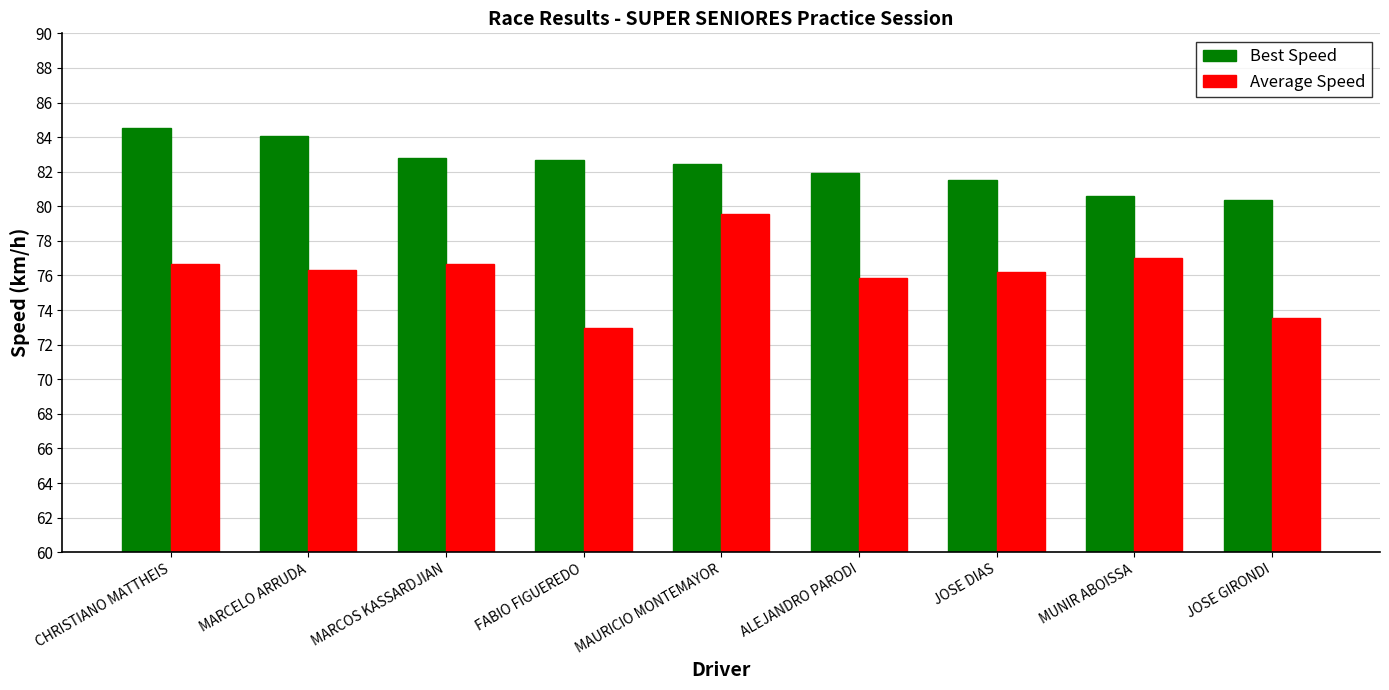

What is the maximum value shown in the chart?

84.5